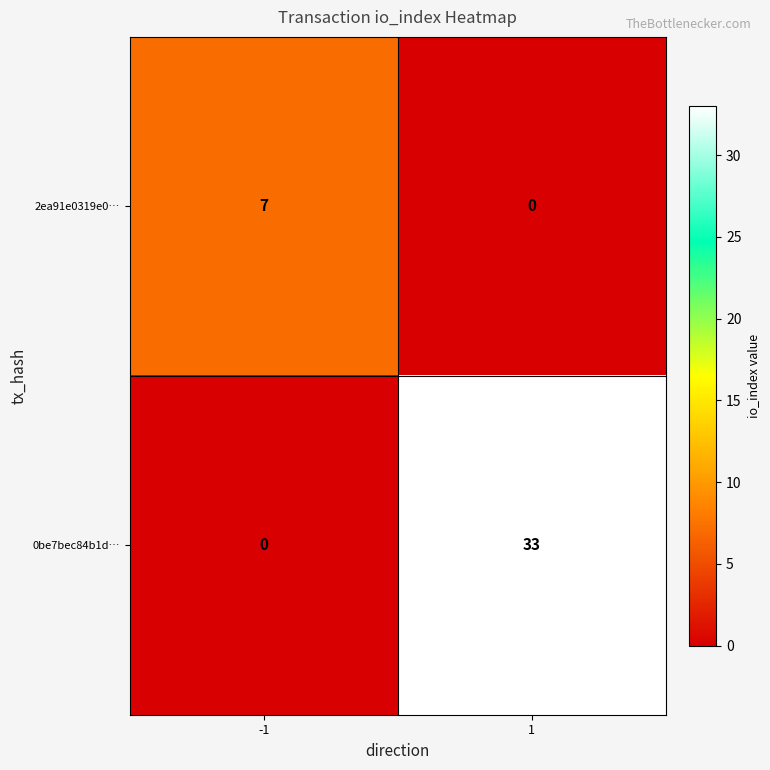

What is the sum of all 0be7bec84b1d… values?

33